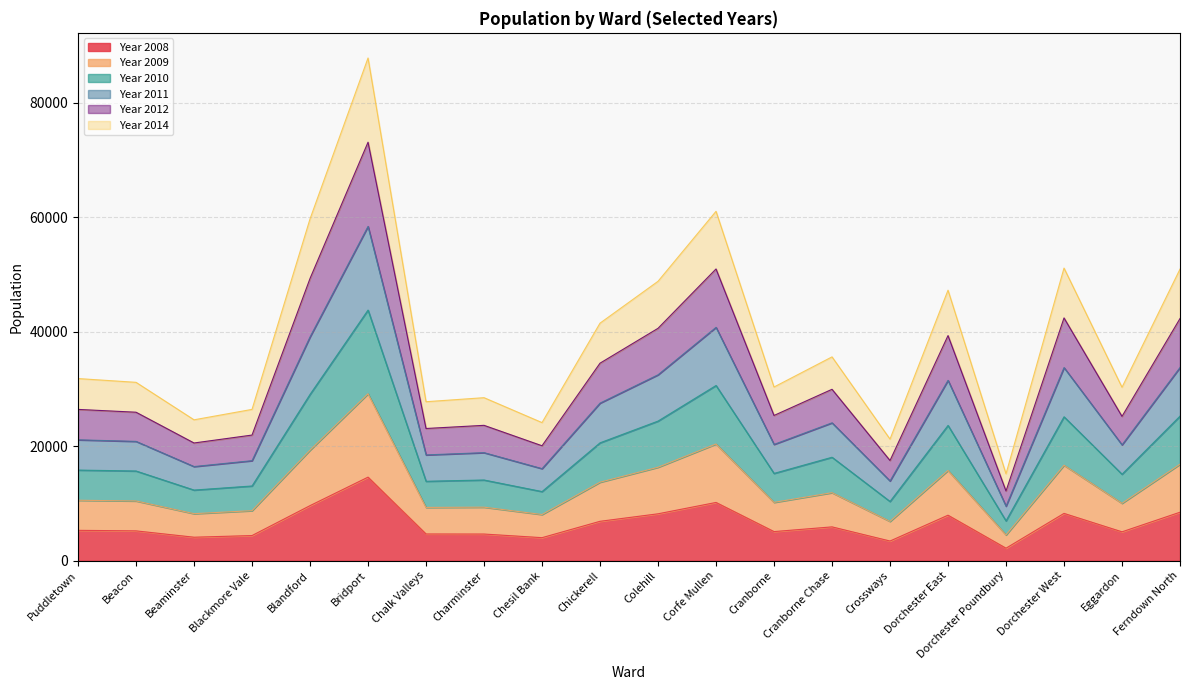

The Year 2011 series shows 63129 at Dorchester East. True or false?

False